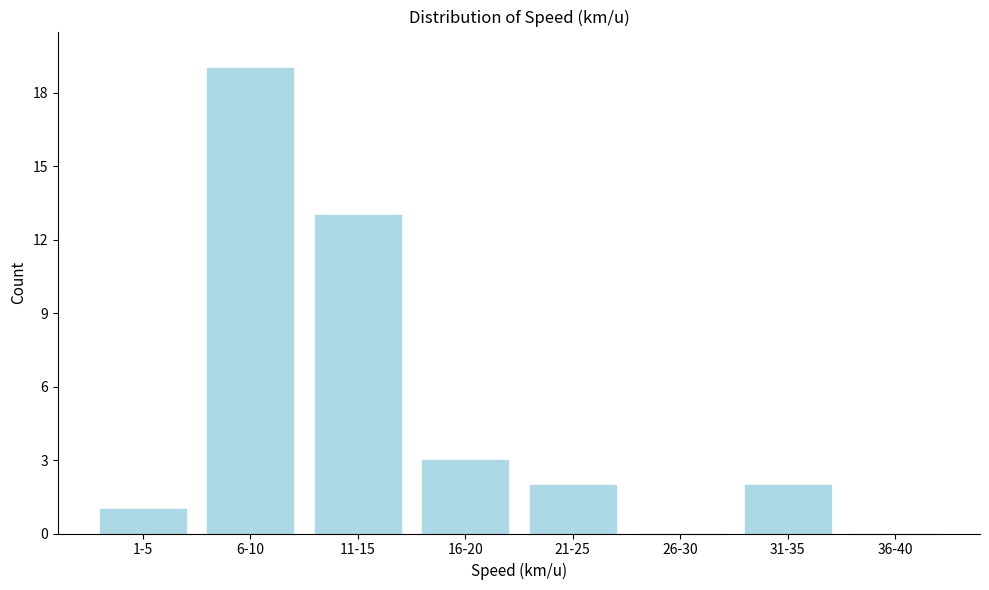

Reading left to right, list all the values displayed in this chart.

1-5=1	6-10=19	11-15=13	16-20=3	21-25=2	26-30=0	31-35=2	36-40=0